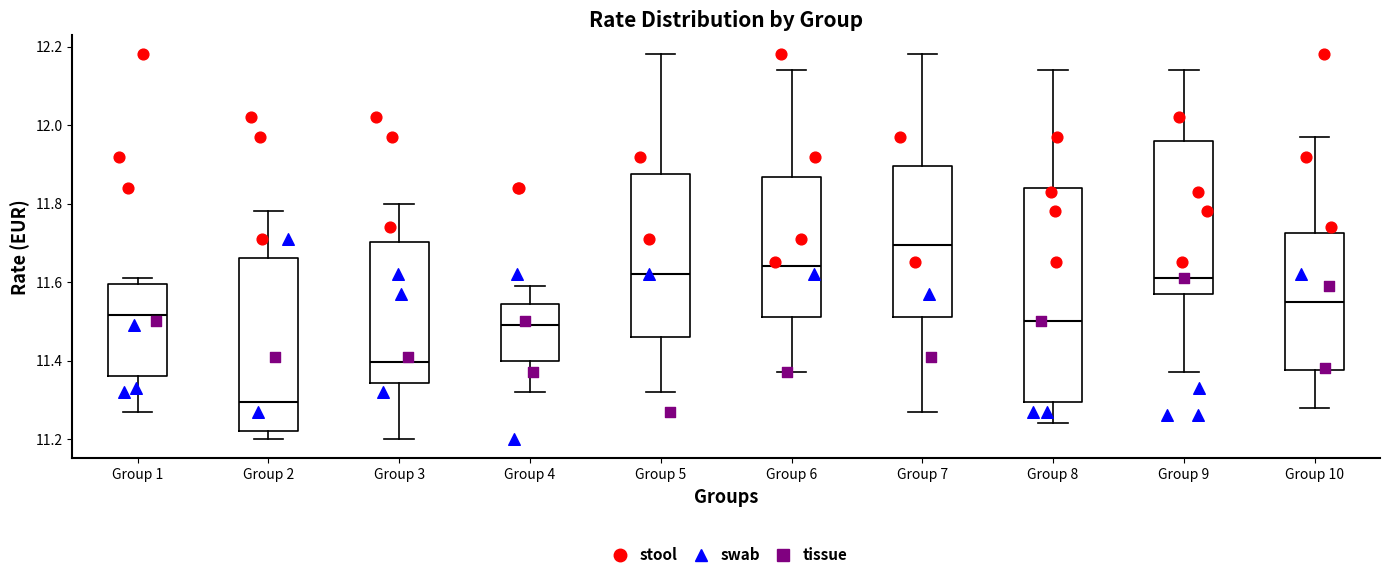

Comparing the boxes themselves (not the whiskers), which one is the tallest?

Group 8